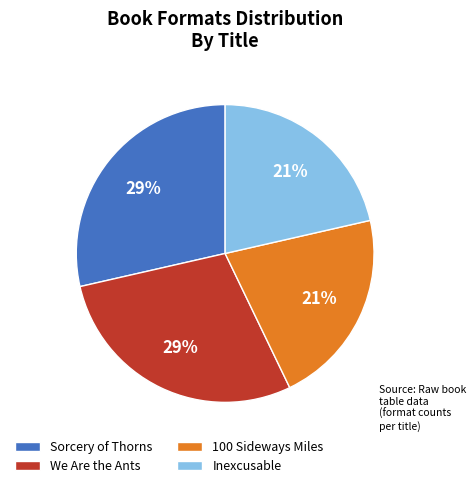

The We Are the Ants slice represents 29% of the pie. True or false?

True